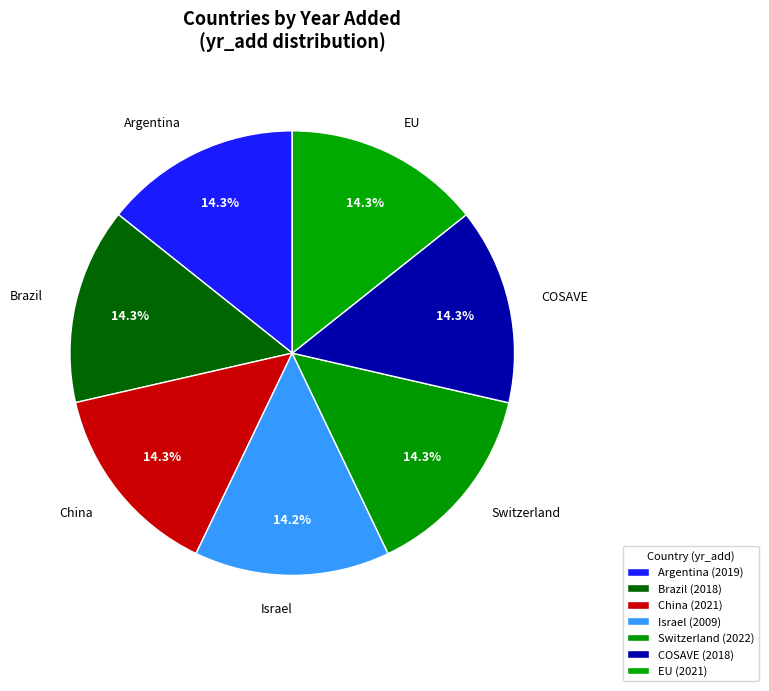

Between Israel and EU, which is larger?

EU